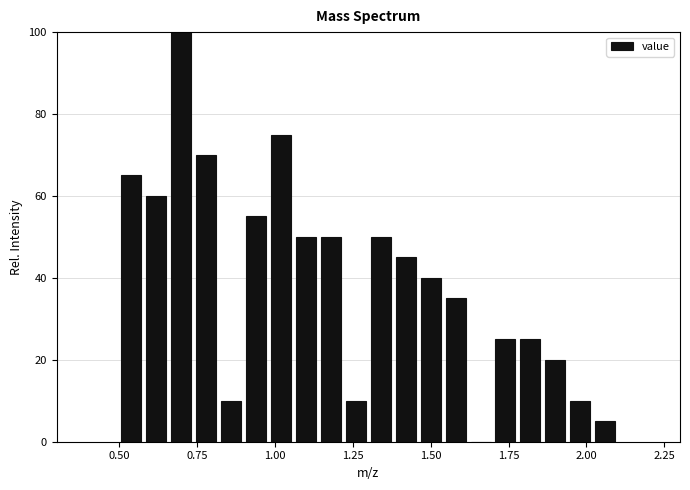

Read against the x-axis, roughly where is the centre of the tallest bar?

0.70